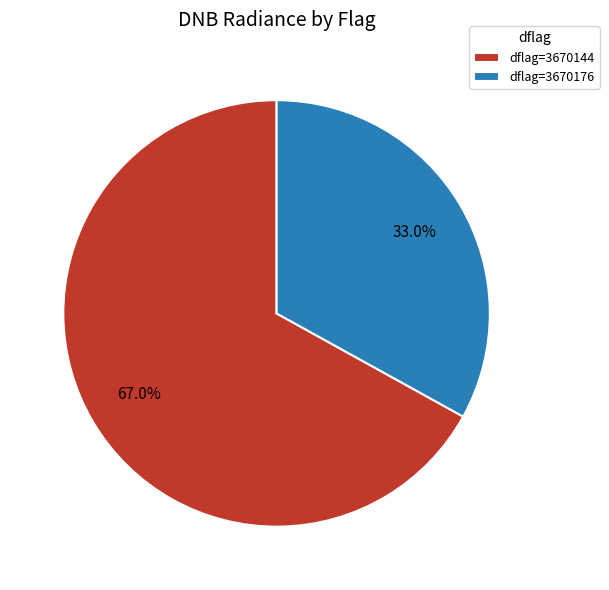

Approximately how many times larger is the value at dflag=3670144 compared to dflag=3670176?

2.0